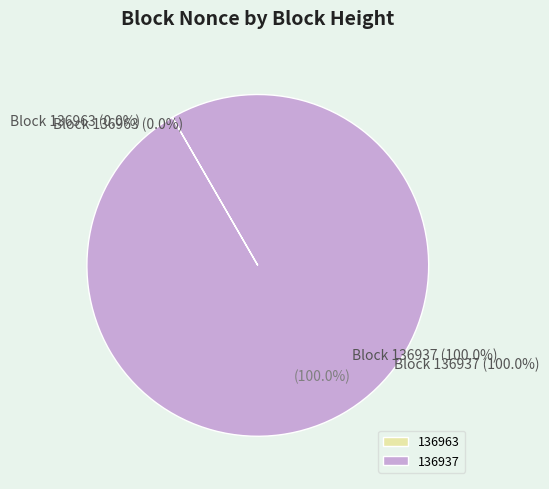

What is the total percentage of 136963 (Nonce=0) and 136937 (Nonce=7474)?

100.0%